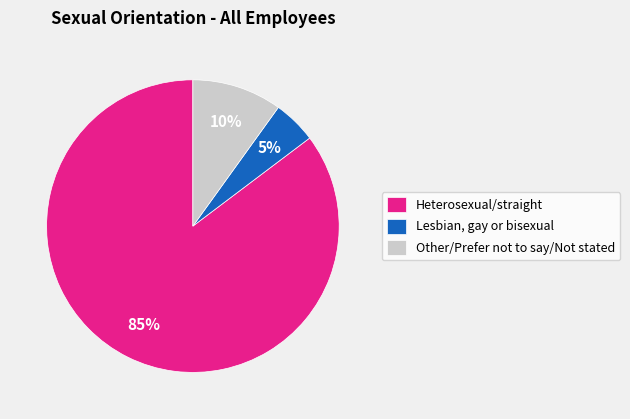

Count the number of slices in the pie.

3